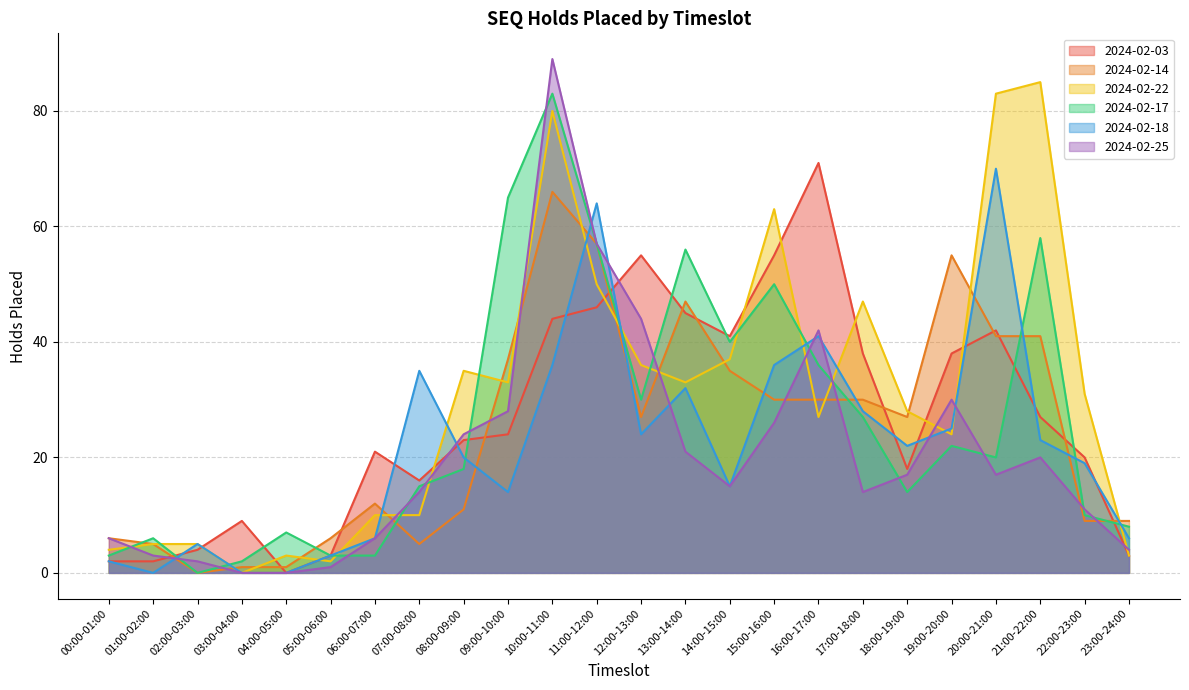

At which category does the chart reach its minimum across all series?

04:00-05:00